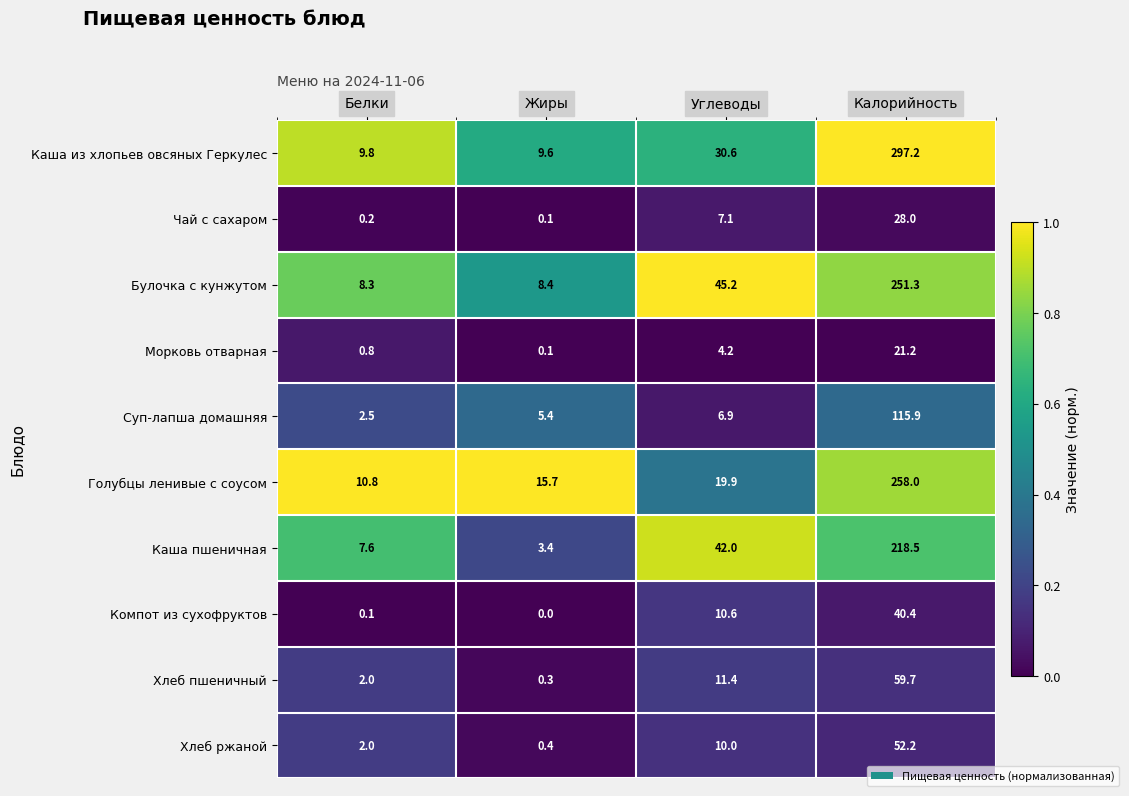

Rank the series by their maximum value, from lowest to highest.

Морковь отварная, Чай с сахаром, Компот из сухофруктов, Хлеб ржаной, Хлеб пшеничный, Суп-лапша домашняя, Каша пшеничная, Булочка с кунжутом, Голубцы ленивые с соусом, Каша из хлопьев овсяных Геркулес